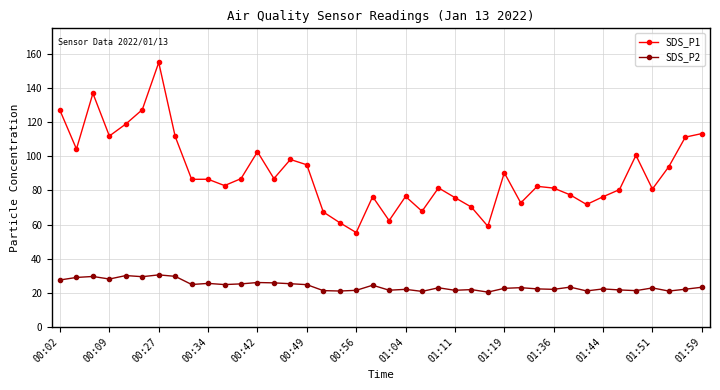

What is the value of the SDS_P1 point at the 5th from the left?

118.9